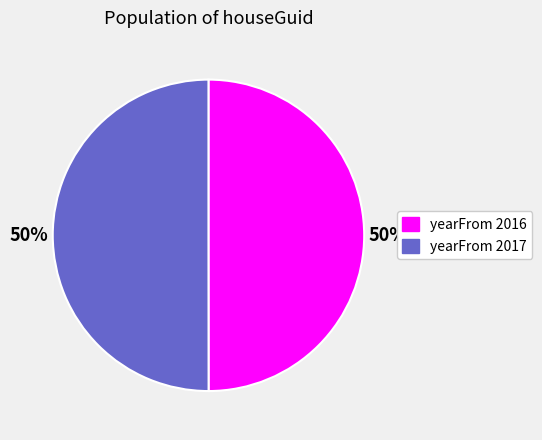

The yearFrom 2017 slice represents 50% of the pie. True or false?

True